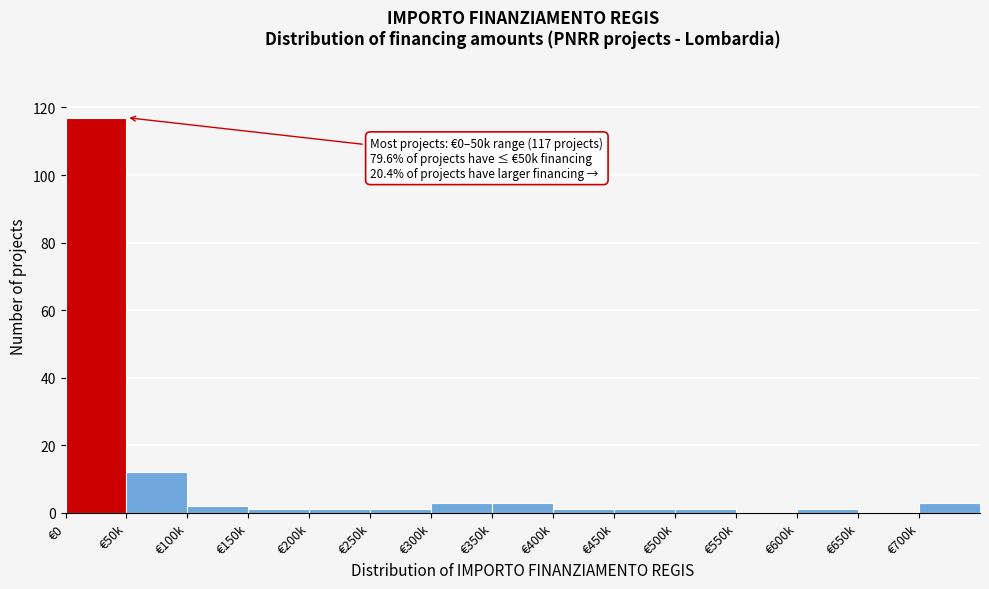

Reading left to right, what are all the values shown in this chart?

€0=117	€50k=12	€100k=2	€150k=1	€200k=1	€250k=1	€300k=3	€350k=3	€400k=1	€450k=1	€500k=1	€550k=0	€600k=1	€650k=0	€700k=3